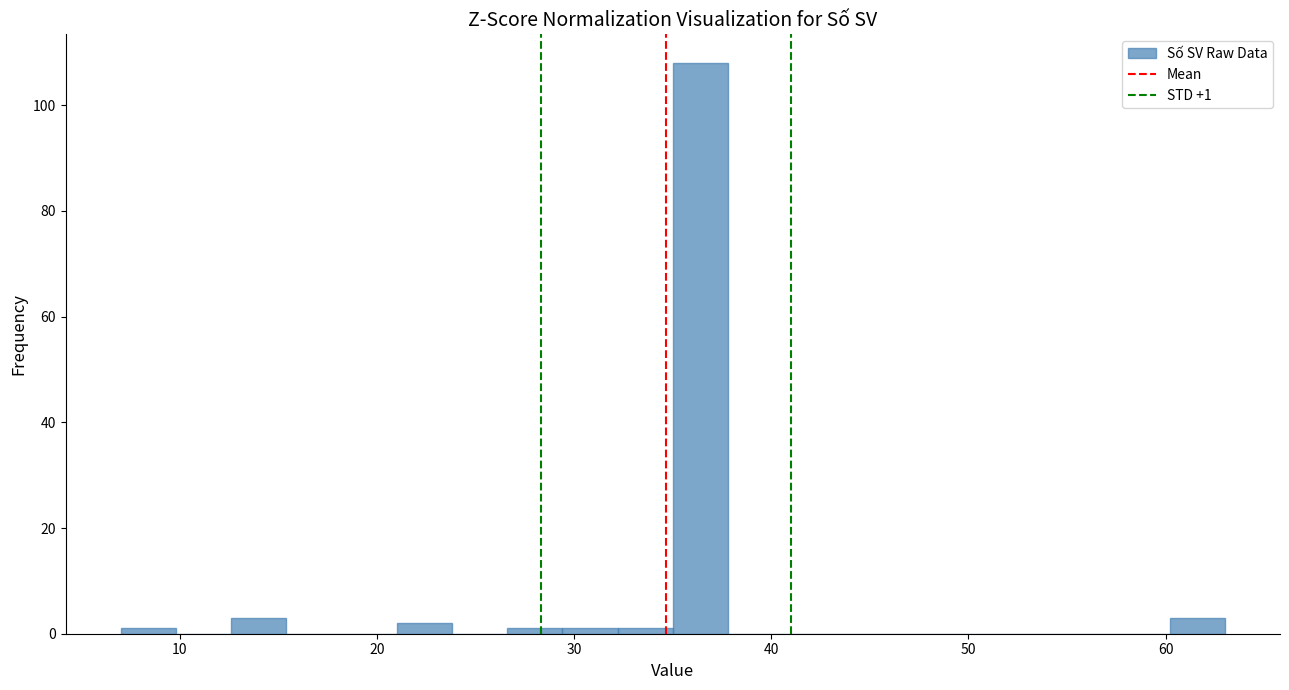

Read against the x-axis, roughly where is the centre of the tallest bar?

36